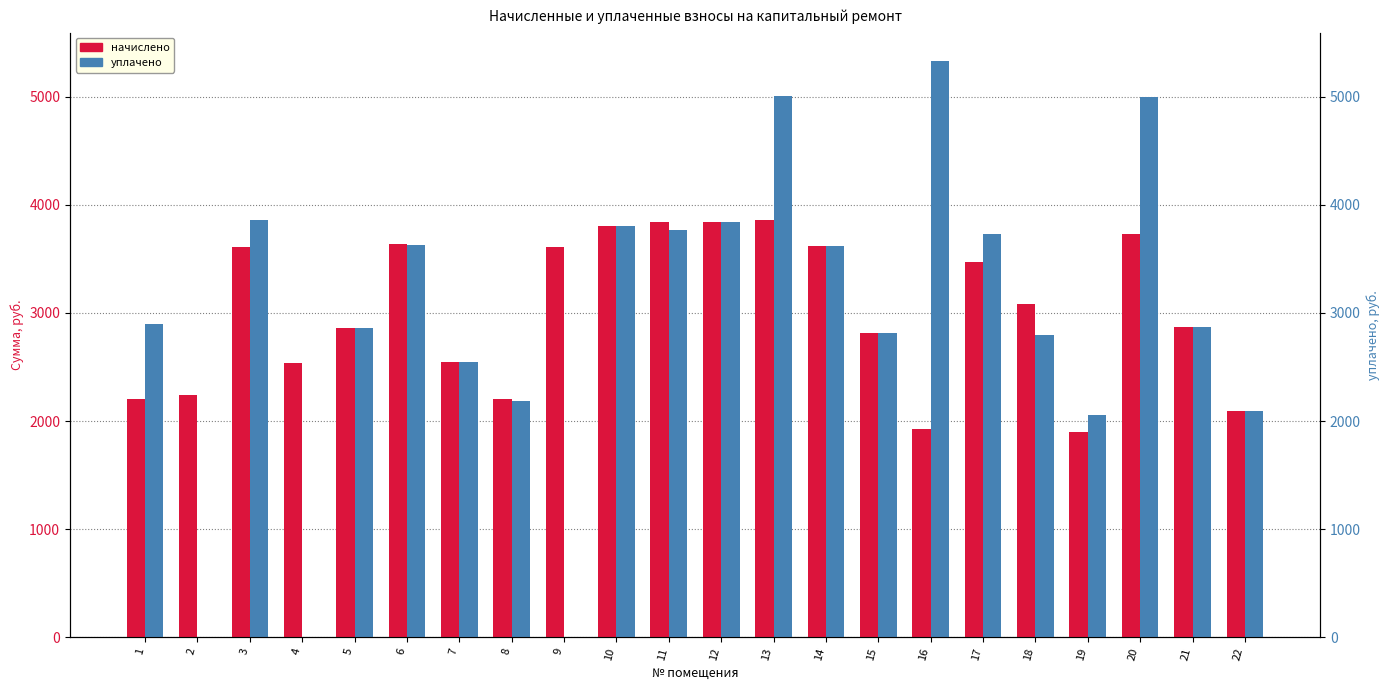

How many groups of bars are there?

22